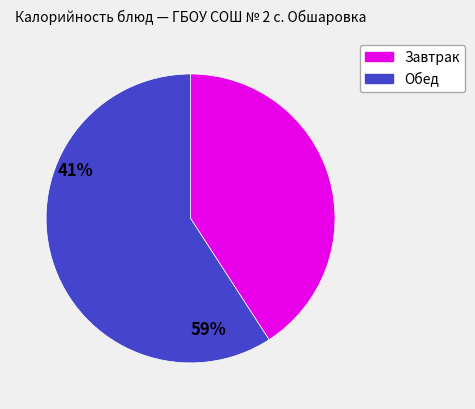

Is there a majority slice in this chart?

Yes